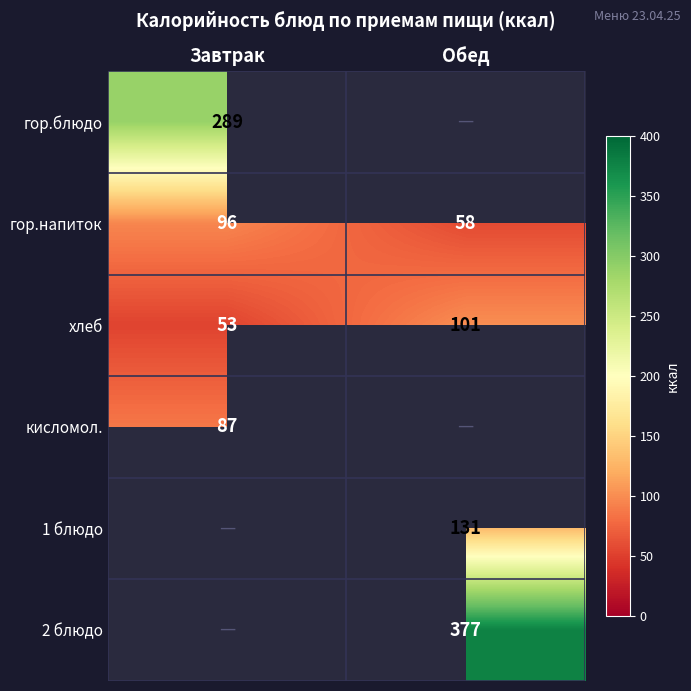

What is the average value of the хлеб series?

77